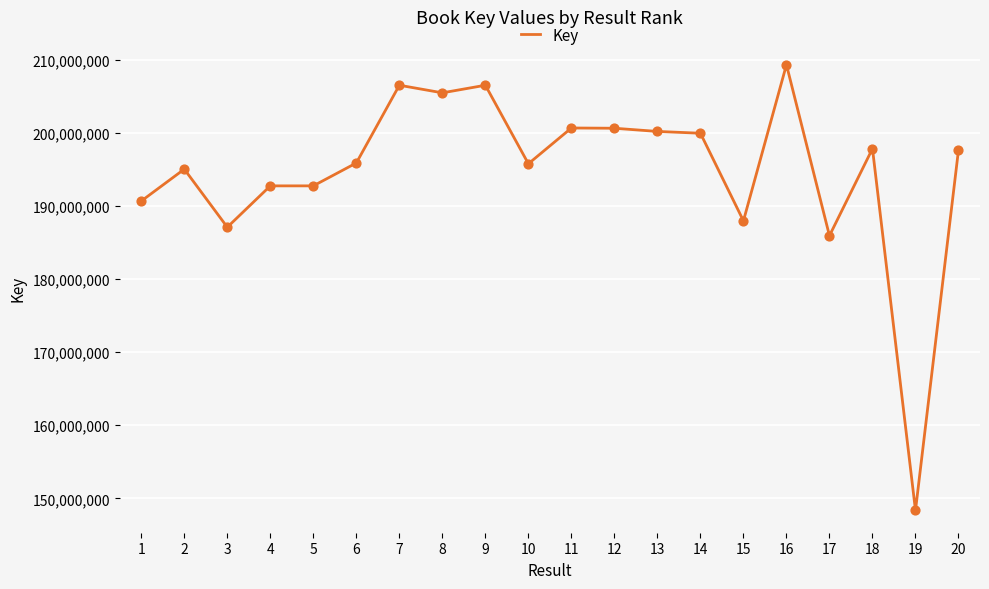

What is the change in value from 3 to 14?

+12849725